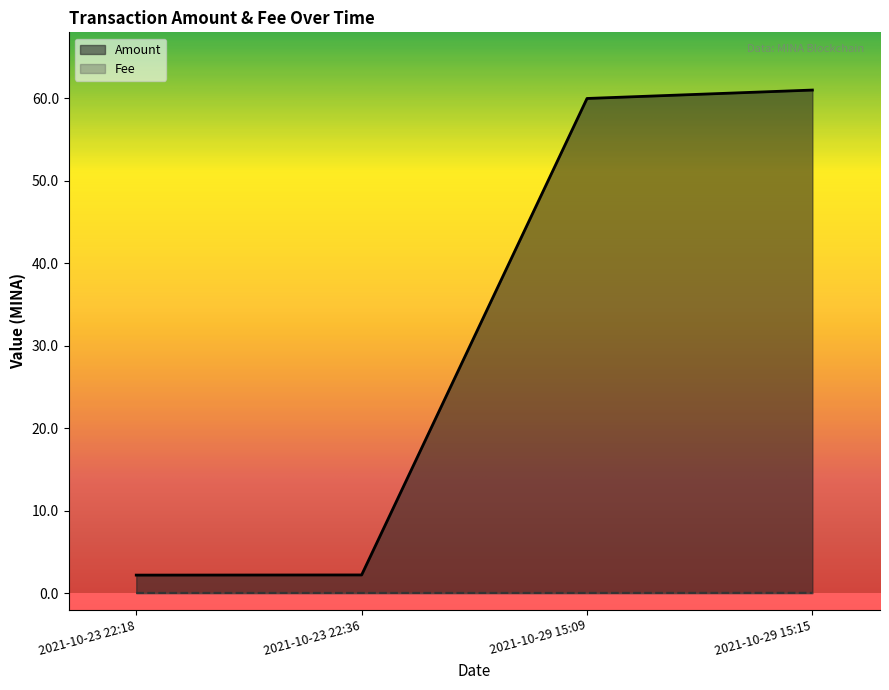

At which category is the sum across all series the highest?

2021-10-29 15:15